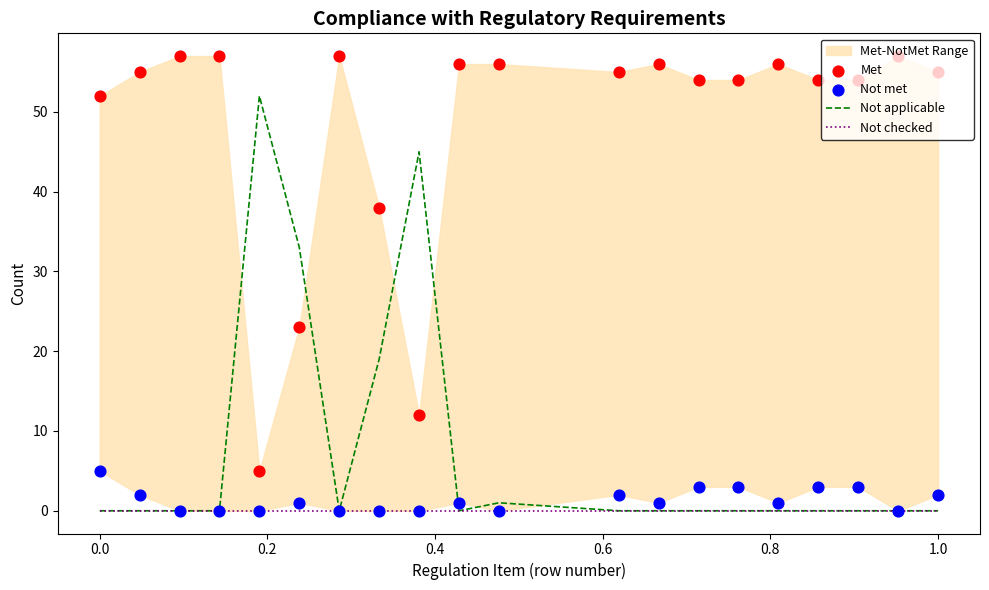

What are all the series names shown in the legend?

Not applicable, Not checked, Met, Not met